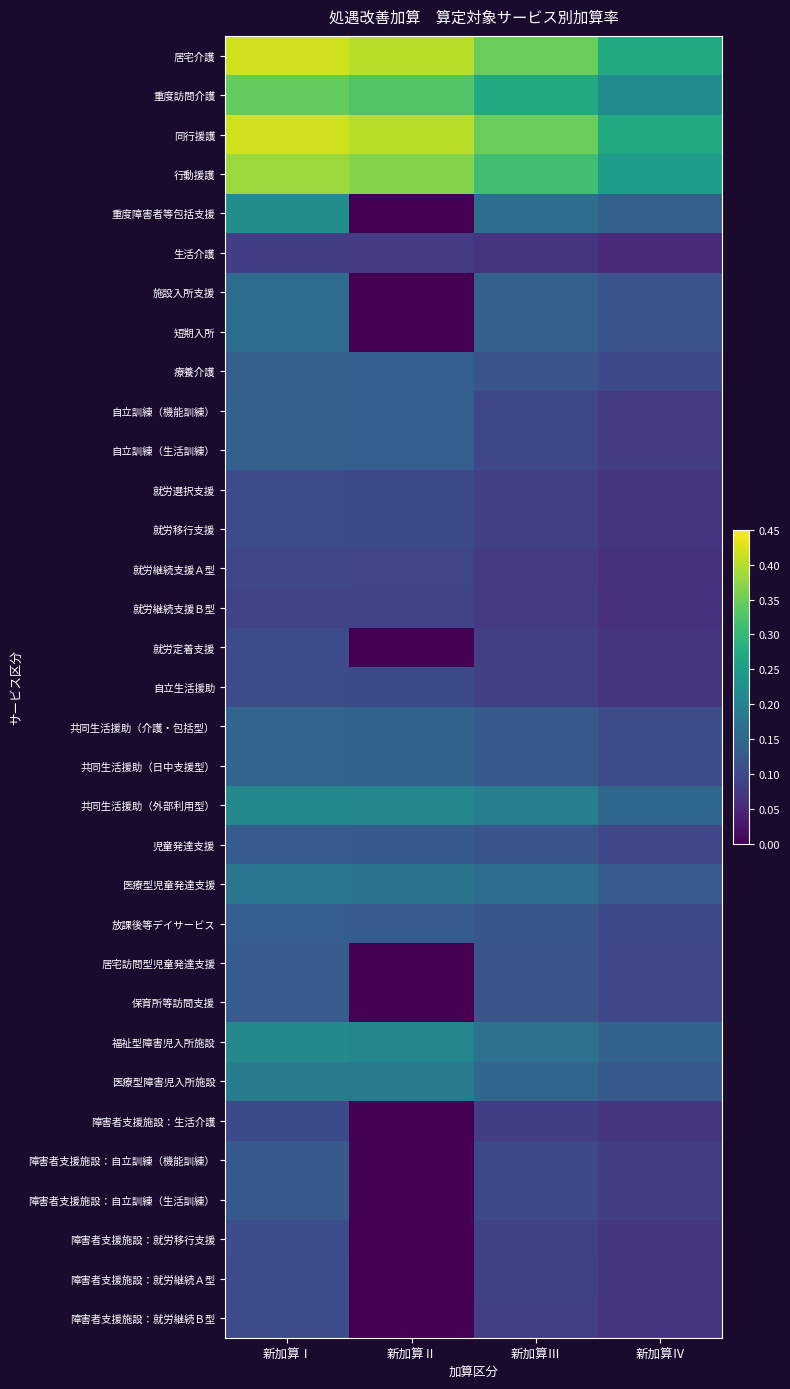

Reading left to right, what are all the values shown in this chart?

居宅介護: 新加算Ⅰ=0.4	新加算Ⅱ=0.4	新加算Ⅲ=0.3	新加算Ⅳ=0.3
重度訪問介護: 新加算Ⅰ=0.3	新加算Ⅱ=0.3	新加算Ⅲ=0.3	新加算Ⅳ=0.2
同行援護: 新加算Ⅰ=0.4	新加算Ⅱ=0.4	新加算Ⅲ=0.3	新加算Ⅳ=0.3
行動援護: 新加算Ⅰ=0.4	新加算Ⅱ=0.4	新加算Ⅲ=0.3	新加算Ⅳ=0.2
重度障害者等包括支援: 新加算Ⅰ=0.2	新加算Ⅱ=0.0	新加算Ⅲ=0.2	新加算Ⅳ=0.1
生活介護: 新加算Ⅰ=0.1	新加算Ⅱ=0.1	新加算Ⅲ=0.1	新加算Ⅳ=0.1
施設入所支援: 新加算Ⅰ=0.2	新加算Ⅱ=0.0	新加算Ⅲ=0.1	新加算Ⅳ=0.1
短期入所: 新加算Ⅰ=0.2	新加算Ⅱ=0.0	新加算Ⅲ=0.1	新加算Ⅳ=0.1
療養介護: 新加算Ⅰ=0.1	新加算Ⅱ=0.1	新加算Ⅲ=0.1	新加算Ⅳ=0.1
自立訓練（機能訓練）: 新加算Ⅰ=0.1	新加算Ⅱ=0.1	新加算Ⅲ=0.1	新加算Ⅳ=0.1
自立訓練（生活訓練）: 新加算Ⅰ=0.1	新加算Ⅱ=0.1	新加算Ⅲ=0.1	新加算Ⅳ=0.1
就労選択支援: 新加算Ⅰ=0.1	新加算Ⅱ=0.1	新加算Ⅲ=0.1	新加算Ⅳ=0.1
就労移行支援: 新加算Ⅰ=0.1	新加算Ⅱ=0.1	新加算Ⅲ=0.1	新加算Ⅳ=0.1
就労継続支援Ａ型: 新加算Ⅰ=0.1	新加算Ⅱ=0.1	新加算Ⅲ=0.1	新加算Ⅳ=0.1
就労継続支援Ｂ型: 新加算Ⅰ=0.1	新加算Ⅱ=0.1	新加算Ⅲ=0.1	新加算Ⅳ=0.1
就労定着支援: 新加算Ⅰ=0.1	新加算Ⅱ=0.0	新加算Ⅲ=0.1	新加算Ⅳ=0.1
自立生活援助: 新加算Ⅰ=0.1	新加算Ⅱ=0.1	新加算Ⅲ=0.1	新加算Ⅳ=0.1
共同生活援助（介護・包括型）: 新加算Ⅰ=0.1	新加算Ⅱ=0.1	新加算Ⅲ=0.1	新加算Ⅳ=0.1
共同生活援助（日中支援型）: 新加算Ⅰ=0.1	新加算Ⅱ=0.1	新加算Ⅲ=0.1	新加算Ⅳ=0.1
共同生活援助（外部利用型）: 新加算Ⅰ=0.2	新加算Ⅱ=0.2	新加算Ⅲ=0.2	新加算Ⅳ=0.2
児童発達支援: 新加算Ⅰ=0.1	新加算Ⅱ=0.1	新加算Ⅲ=0.1	新加算Ⅳ=0.1
医療型児童発達支援: 新加算Ⅰ=0.2	新加算Ⅱ=0.2	新加算Ⅲ=0.2	新加算Ⅳ=0.1
放課後等デイサービス: 新加算Ⅰ=0.1	新加算Ⅱ=0.1	新加算Ⅲ=0.1	新加算Ⅳ=0.1
居宅訪問型児童発達支援: 新加算Ⅰ=0.1	新加算Ⅱ=0.0	新加算Ⅲ=0.1	新加算Ⅳ=0.1
保育所等訪問支援: 新加算Ⅰ=0.1	新加算Ⅱ=0.0	新加算Ⅲ=0.1	新加算Ⅳ=0.1
福祉型障害児入所施設: 新加算Ⅰ=0.2	新加算Ⅱ=0.2	新加算Ⅲ=0.2	新加算Ⅳ=0.1
医療型障害児入所施設: 新加算Ⅰ=0.2	新加算Ⅱ=0.2	新加算Ⅲ=0.1	新加算Ⅳ=0.1
障害者支援施設：生活介護: 新加算Ⅰ=0.1	新加算Ⅱ=0.0	新加算Ⅲ=0.1	新加算Ⅳ=0.1
障害者支援施設：自立訓練（機能訓練）: 新加算Ⅰ=0.1	新加算Ⅱ=0.0	新加算Ⅲ=0.1	新加算Ⅳ=0.1
障害者支援施設：自立訓練（生活訓練）: 新加算Ⅰ=0.1	新加算Ⅱ=0.0	新加算Ⅲ=0.1	新加算Ⅳ=0.1
障害者支援施設：就労移行支援: 新加算Ⅰ=0.1	新加算Ⅱ=0.0	新加算Ⅲ=0.1	新加算Ⅳ=0.1
障害者支援施設：就労継続Ａ型: 新加算Ⅰ=0.1	新加算Ⅱ=0.0	新加算Ⅲ=0.1	新加算Ⅳ=0.1
障害者支援施設：就労継続Ｂ型: 新加算Ⅰ=0.1	新加算Ⅱ=0.0	新加算Ⅲ=0.1	新加算Ⅳ=0.1